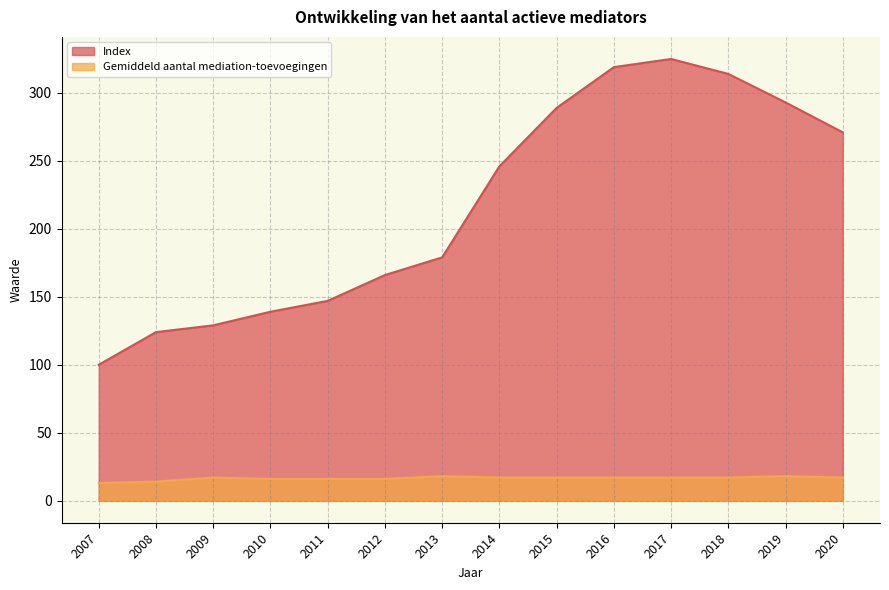

Which has a higher value, 2016 or 2014?

2016